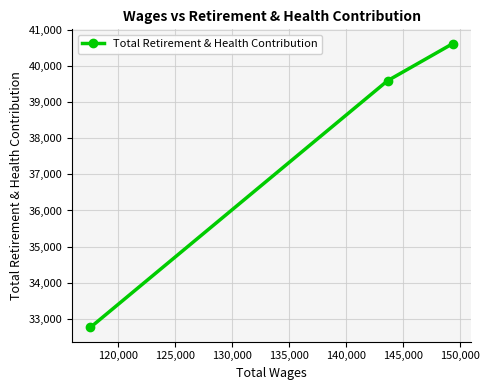

What is the difference between the maximum and minimum values?

7854